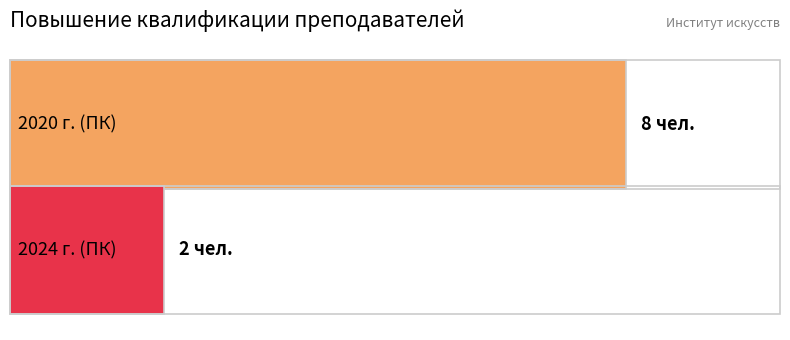

What is the ratio of the value at 2020 г. (ПК) to the value at 2024 г. (ПК)?

4.0